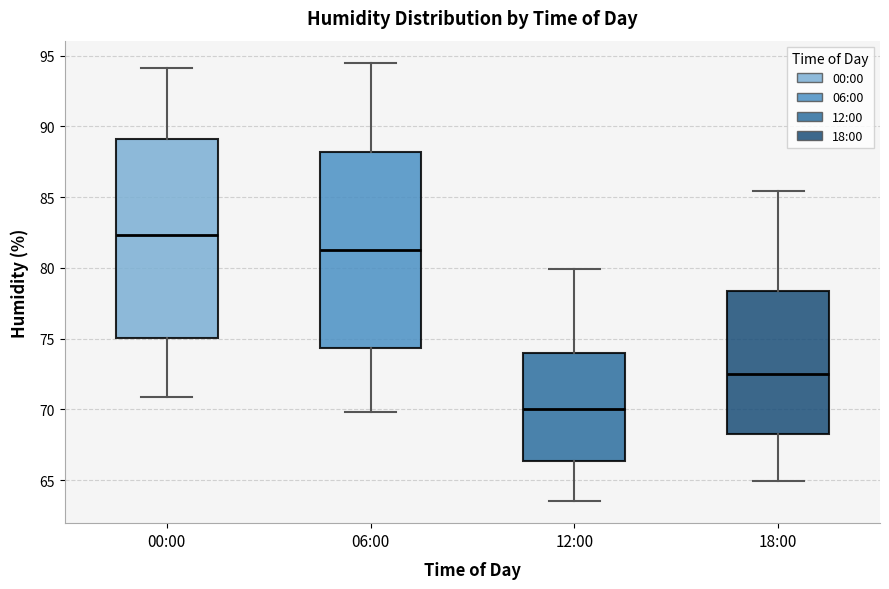

Which box's median line is the highest?

00:00